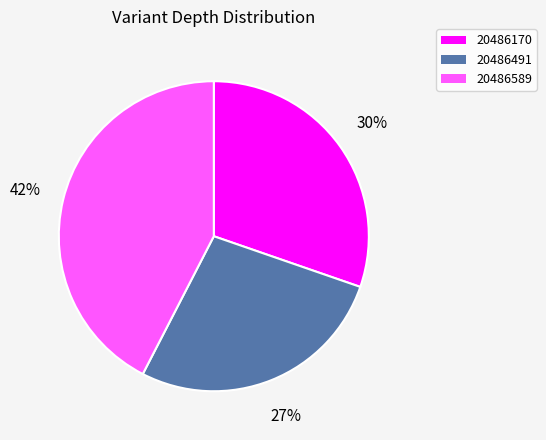

Combined, do 20486589 and 20486170 account for over 50%?

Yes